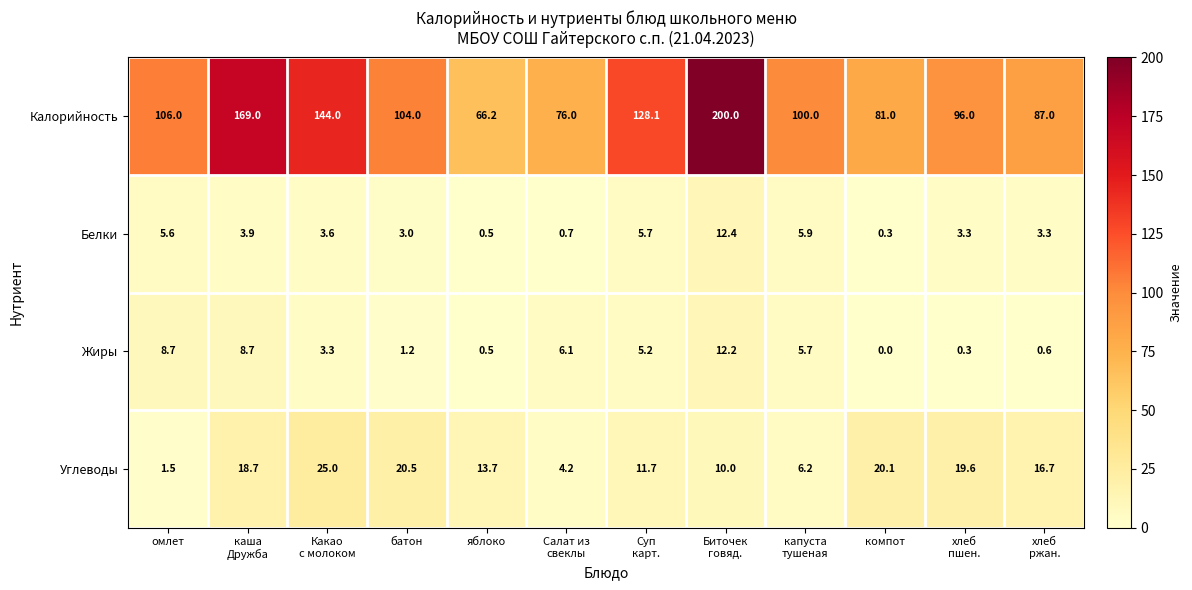

The Углеводы series shows 1.5 at омлет. True or false?

True